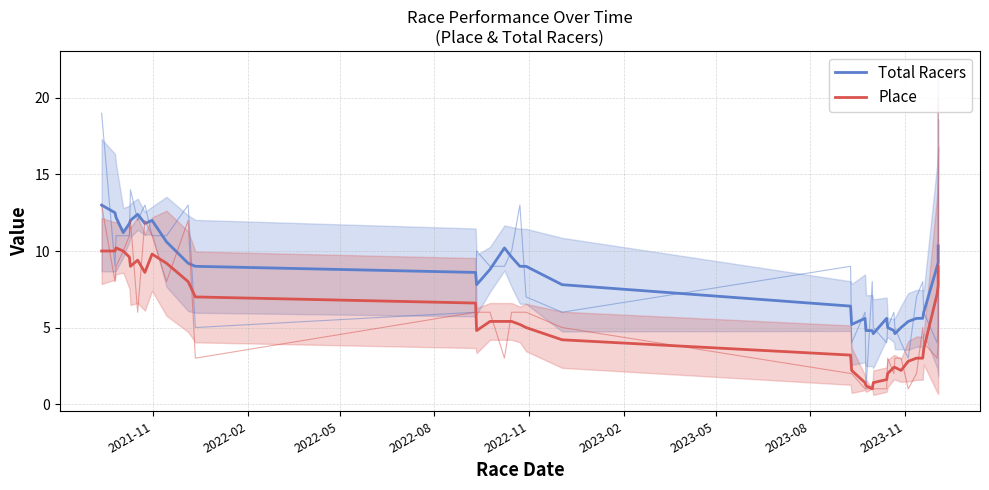

How many data points in Place are above 5?

21